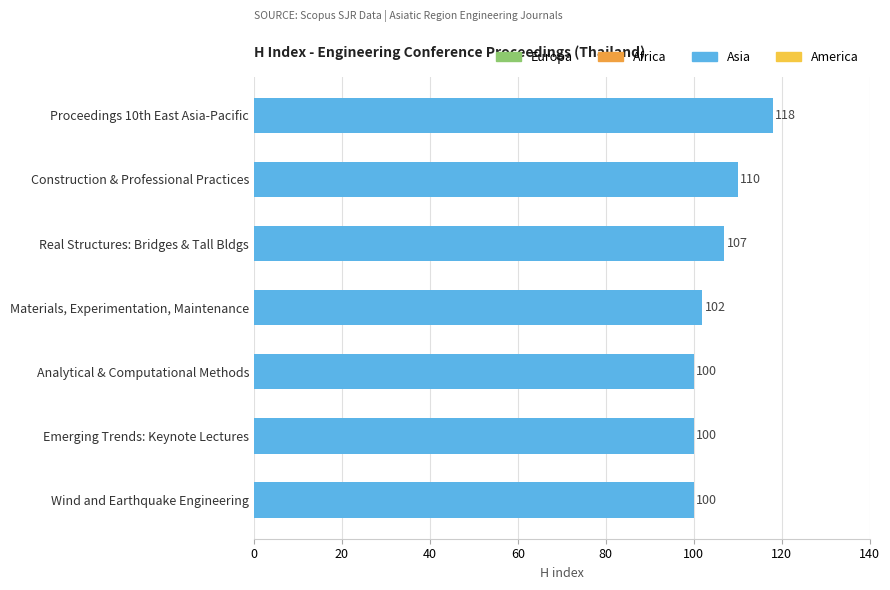

What is the sum of all values?

737